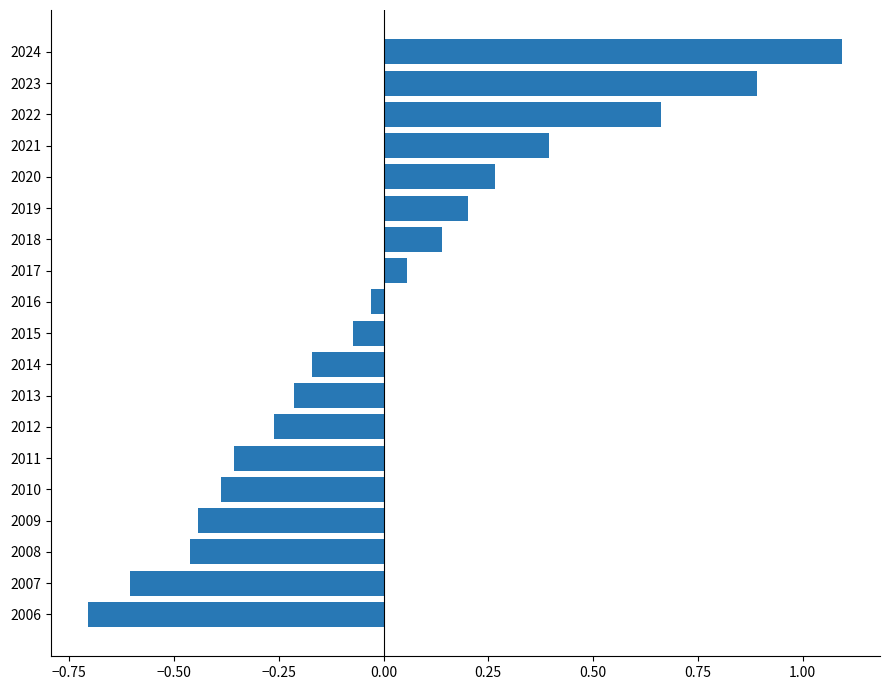

The value at 2018 is 0.2. True or false?

False